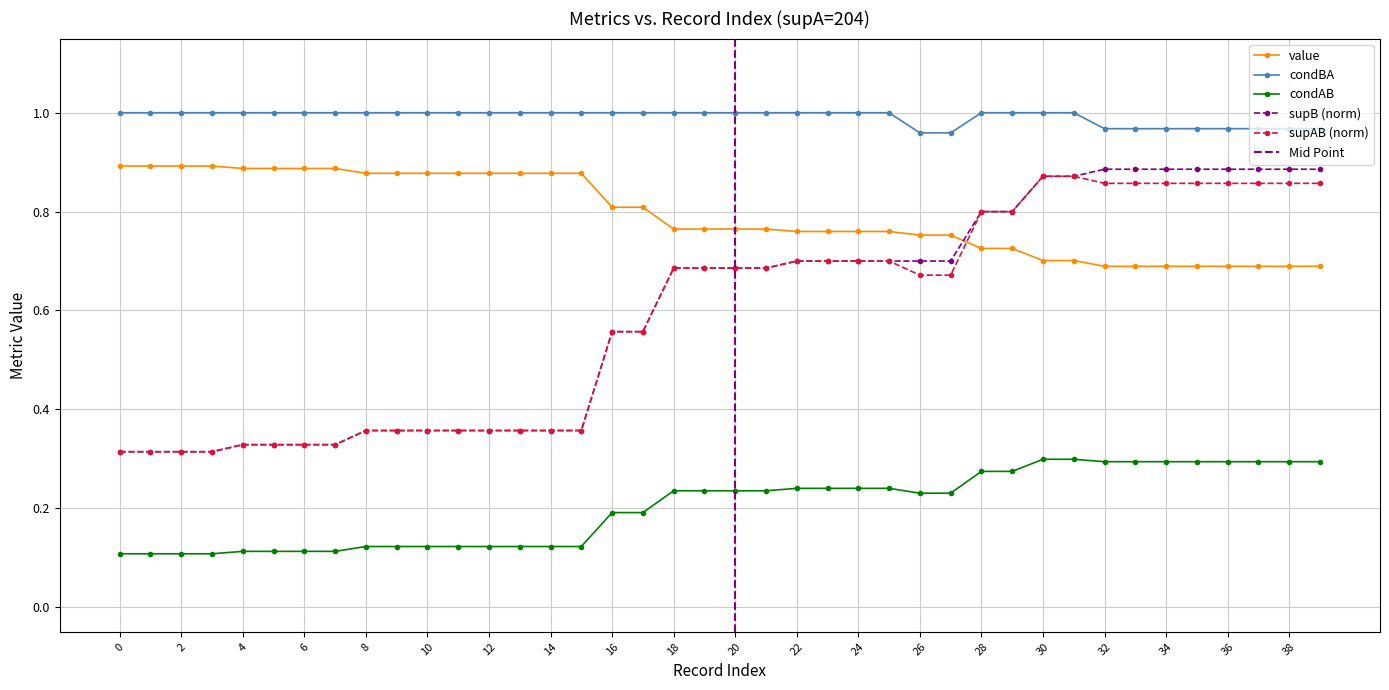

True or false: condAB and supAB (norm) intersect in this chart.

False